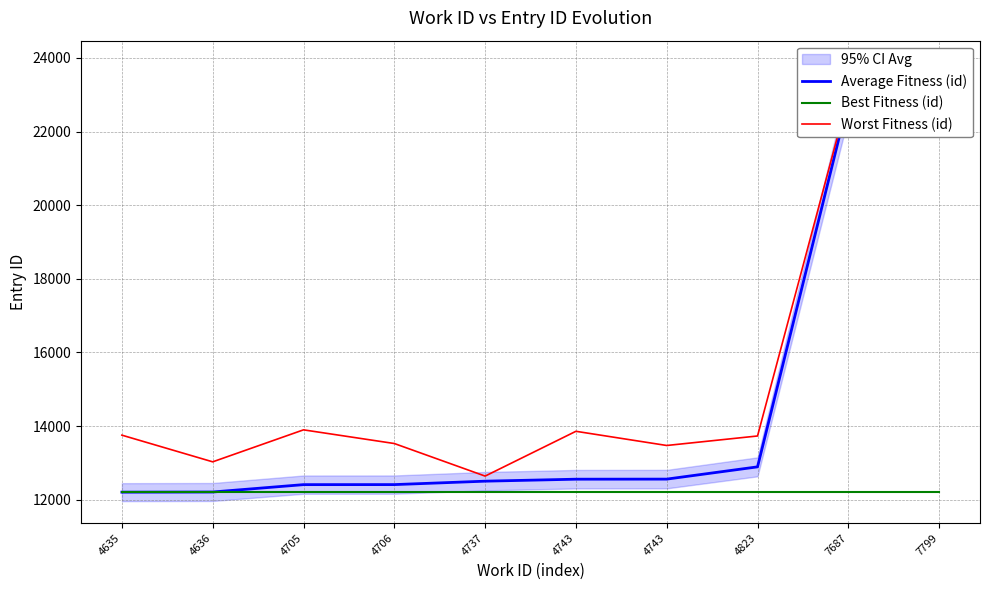

What is the minimum value for Best Fitness (id)?

12205.0